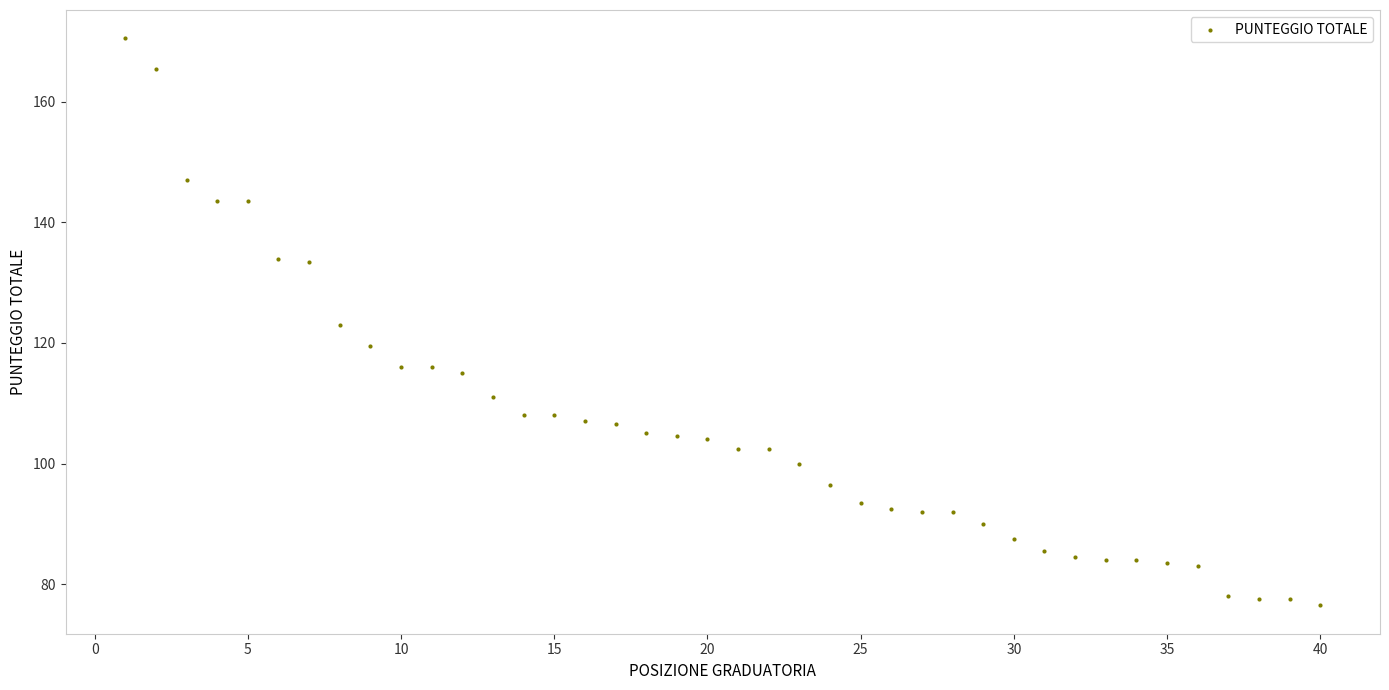

What is the range of Y values (max minus min)?

94.0